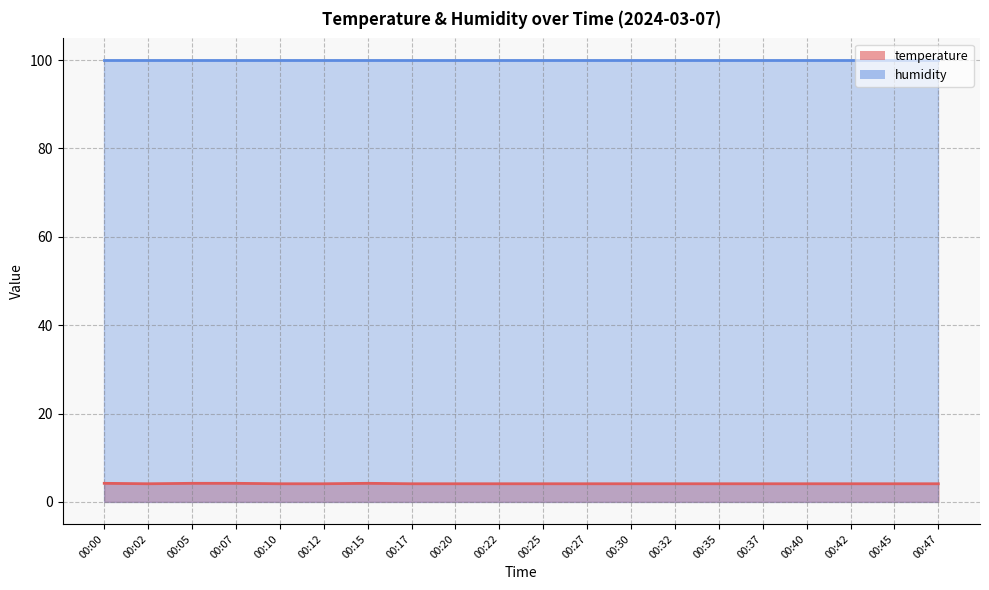

Rank the categories by value from lowest to highest.

00:02, 00:10, 00:12, 00:17, 00:20, 00:22, 00:25, 00:27, 00:30, 00:32, 00:35, 00:37, 00:40, 00:42, 00:45, 00:47, 00:00, 00:05, 00:07, 00:15